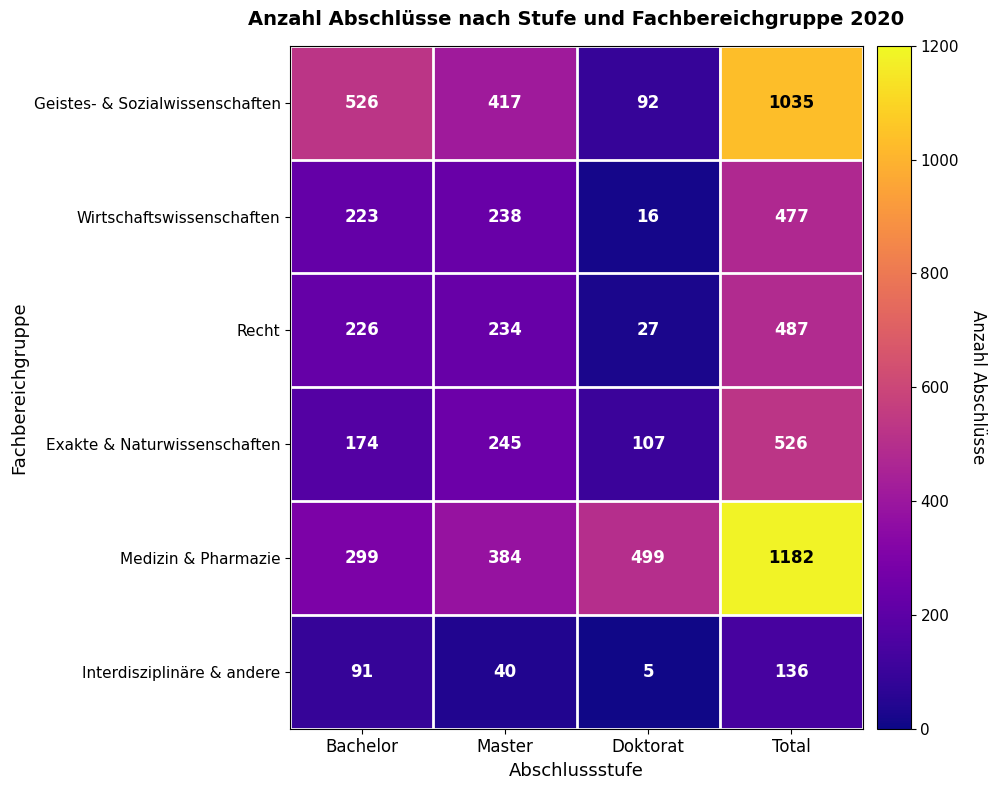

What is the maximum value shown in the chart?

1182